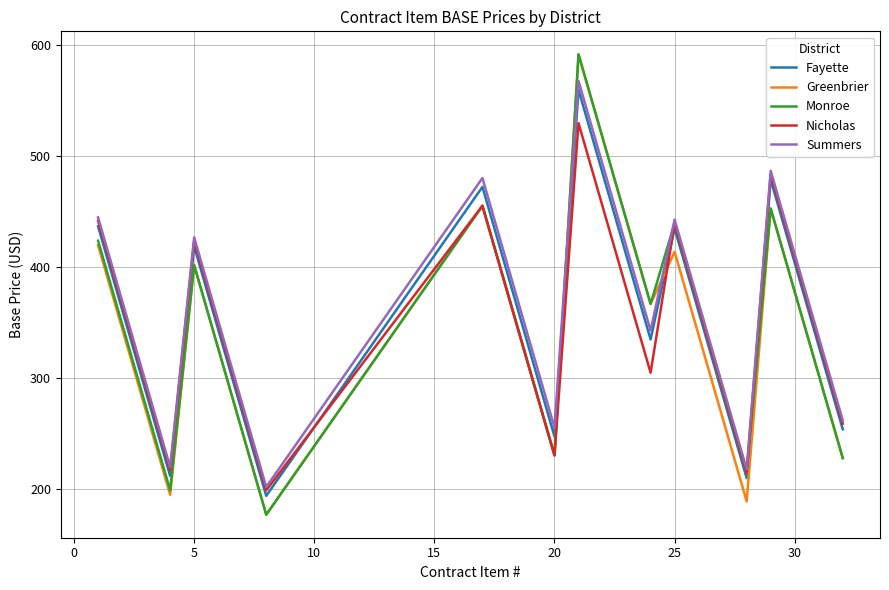

What are all the series names shown in the legend?

Fayette, Greenbrier, Monroe, Nicholas, Summers